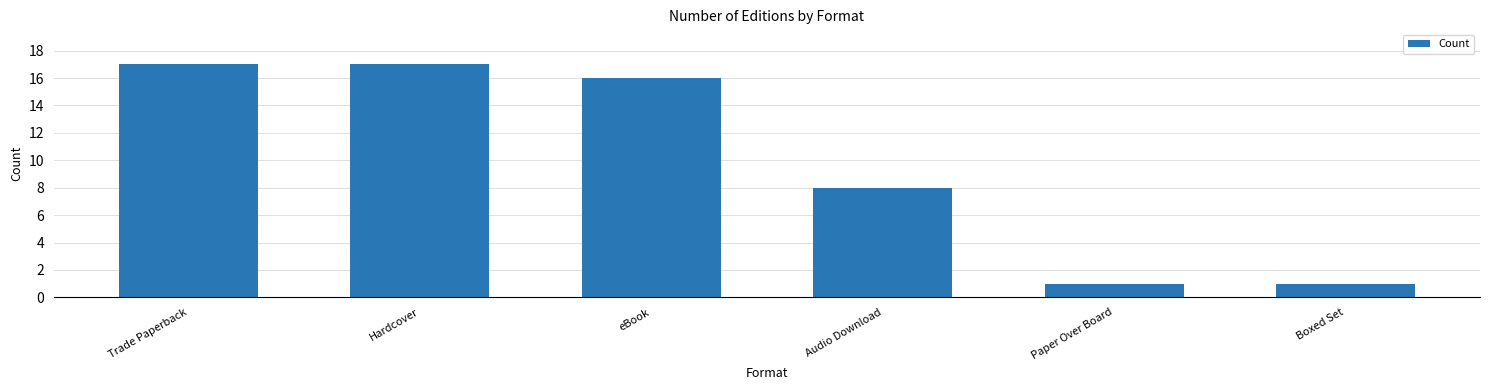

What is the smallest value displayed?

1